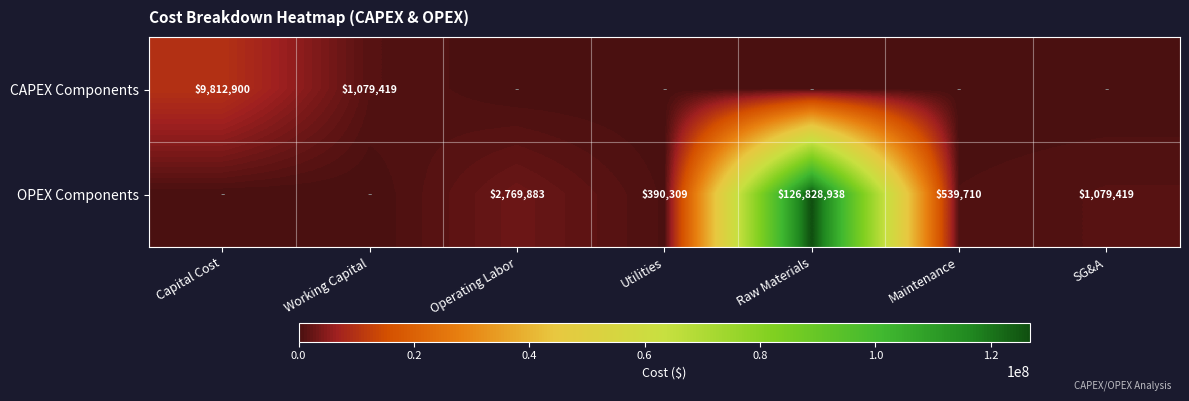

The CAPEX Components series shows 1507261 at Working Capital. True or false?

False